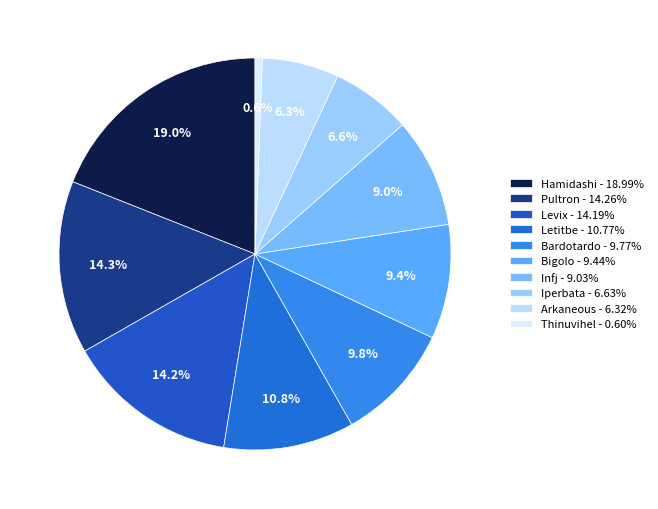

Which category has the biggest portion of the pie?

Hamidashi